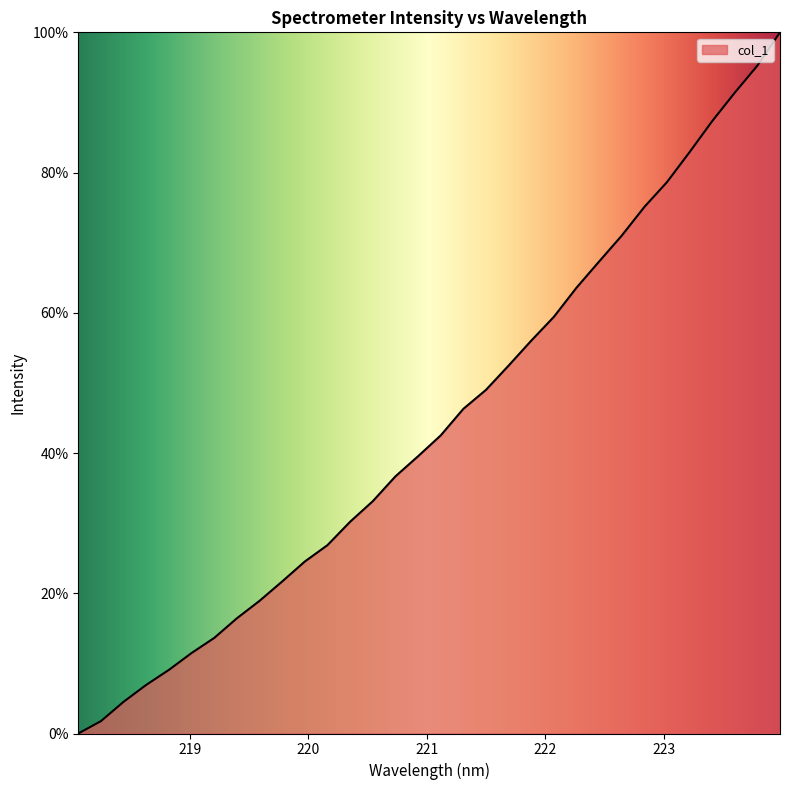

What is the difference between the maximum and minimum values?

100.0